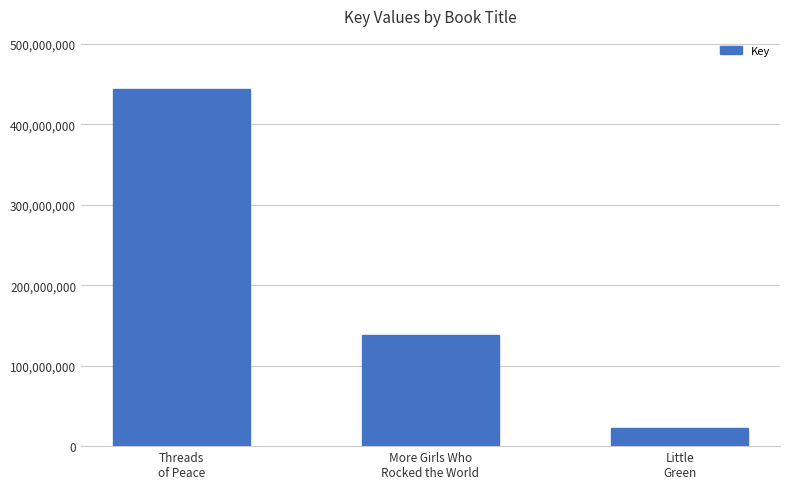

Rank the categories by value from lowest to highest.

Little
Green, More Girls Who
Rocked the World, Threads
of Peace